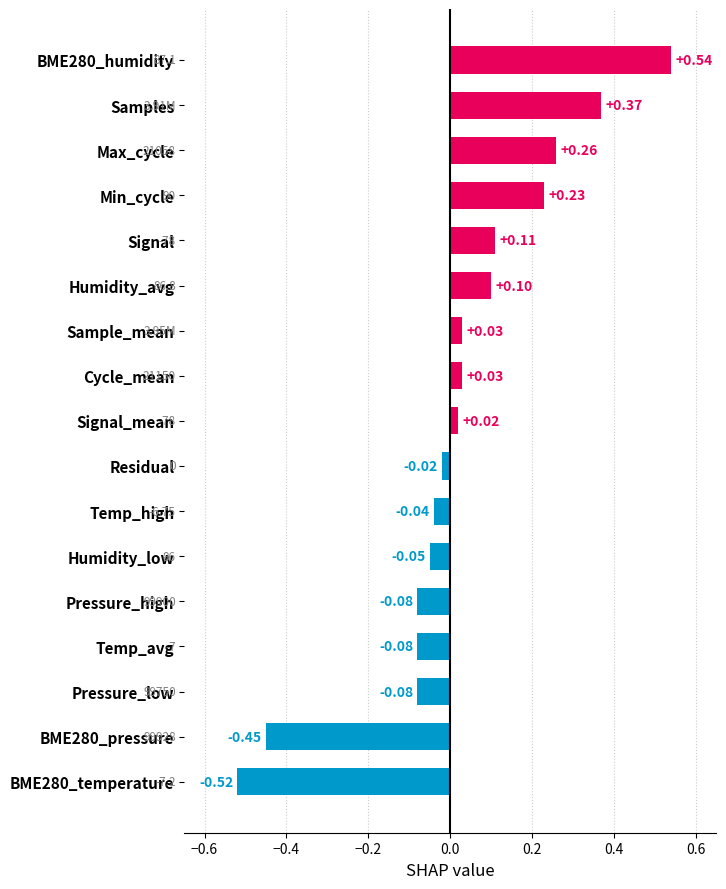

What is the difference between the maximum and second lowest values?

1.0